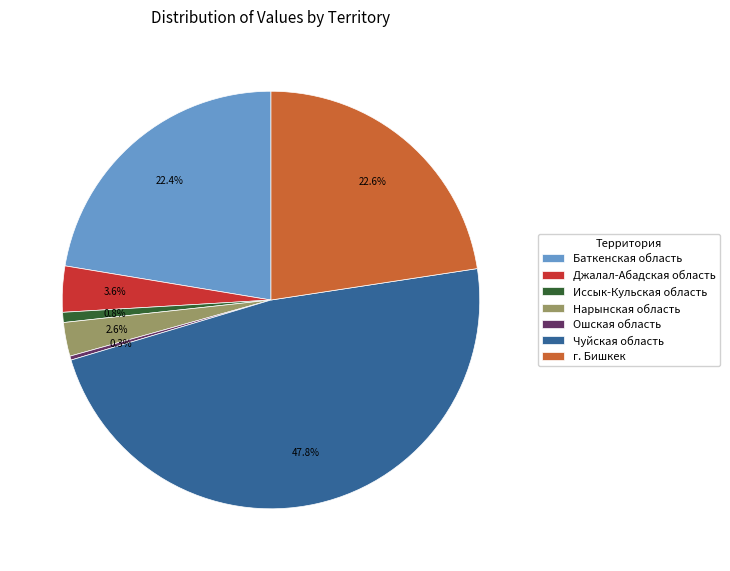

Is there a majority slice in this chart?

No